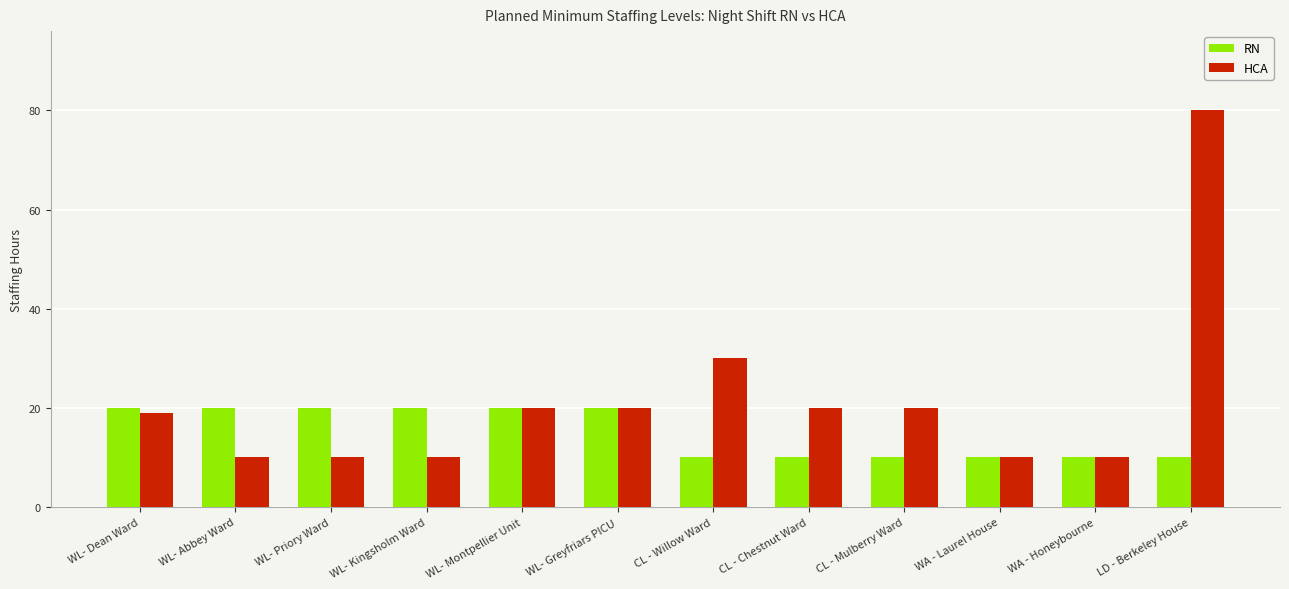

What are all the series names shown in the legend?

RN, HCA